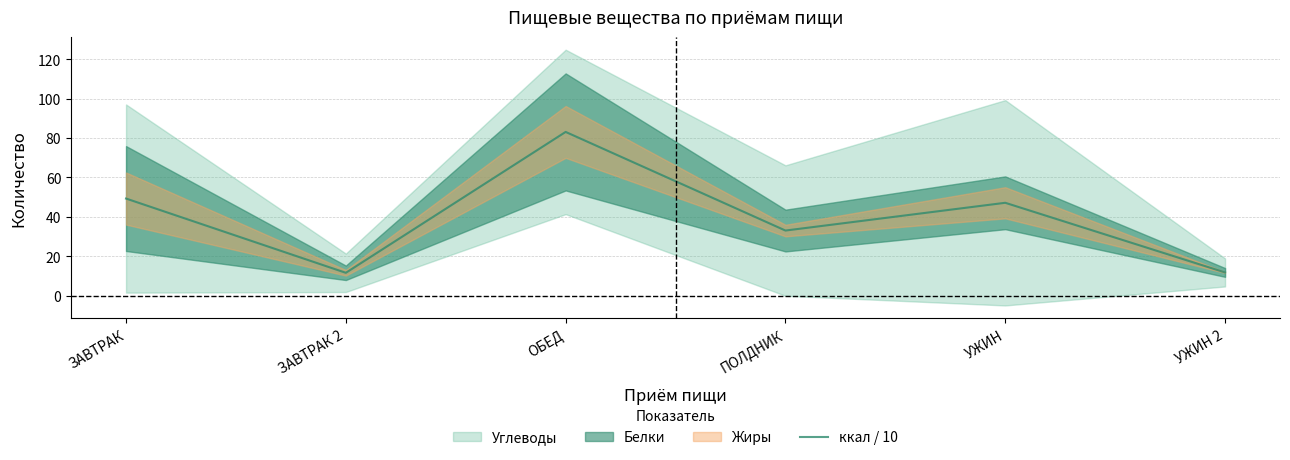

What is the change in value from ОБЕД to ПОЛДНИК?

-50.1